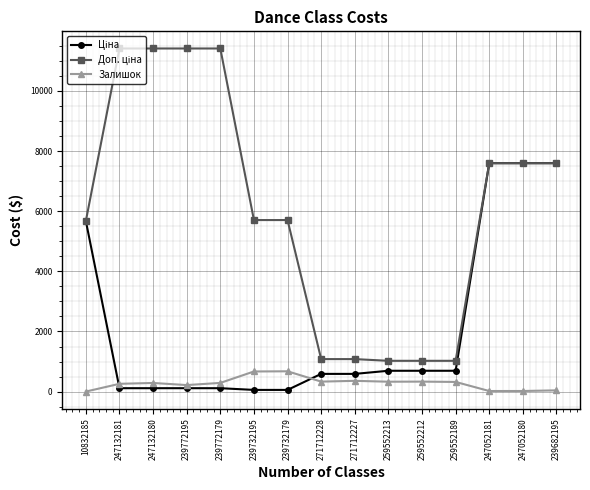

At how many categories does at least one series exceed 9928?

4